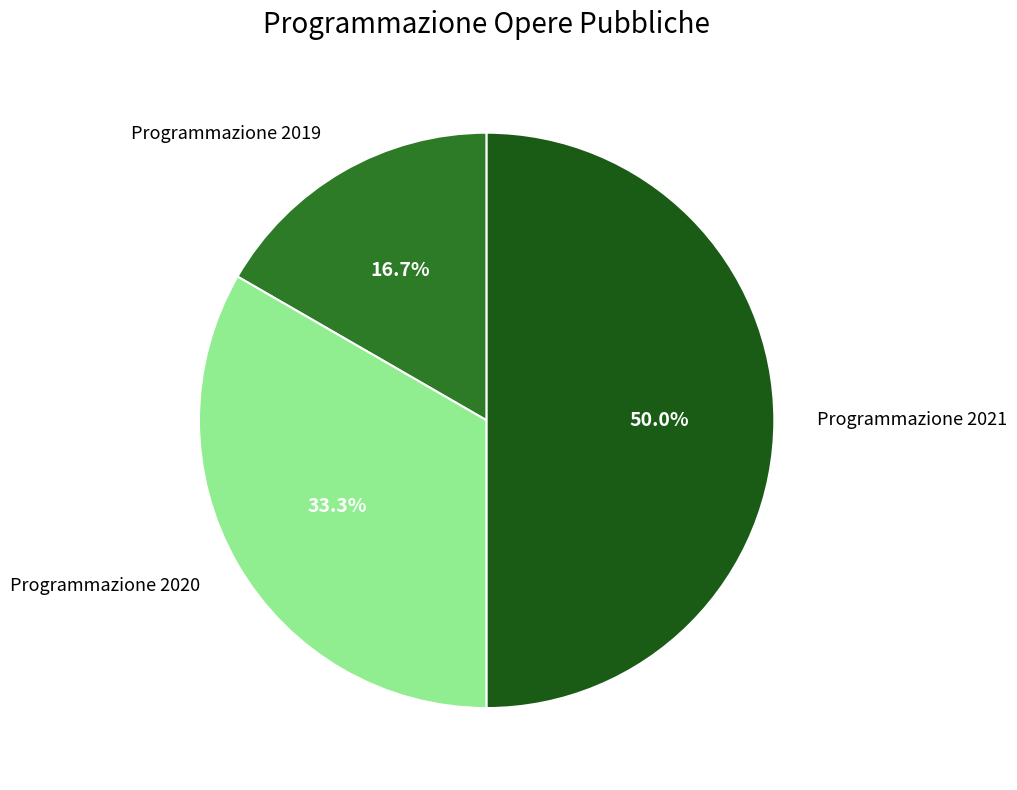

How many slices are in this pie chart?

3